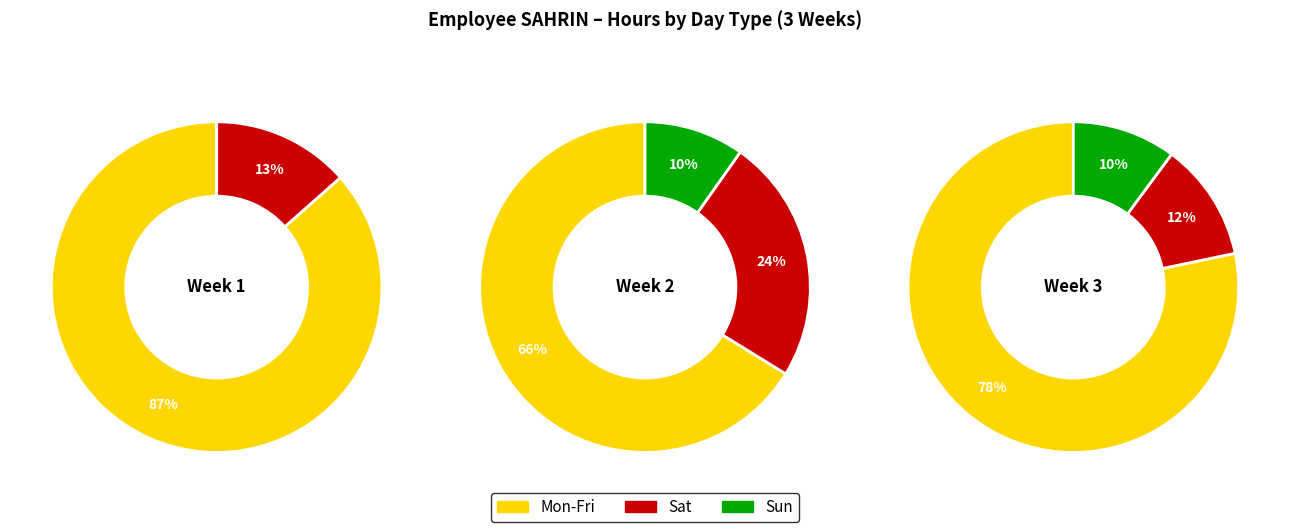

Which category has the biggest portion of the pie?

Mon-Fri